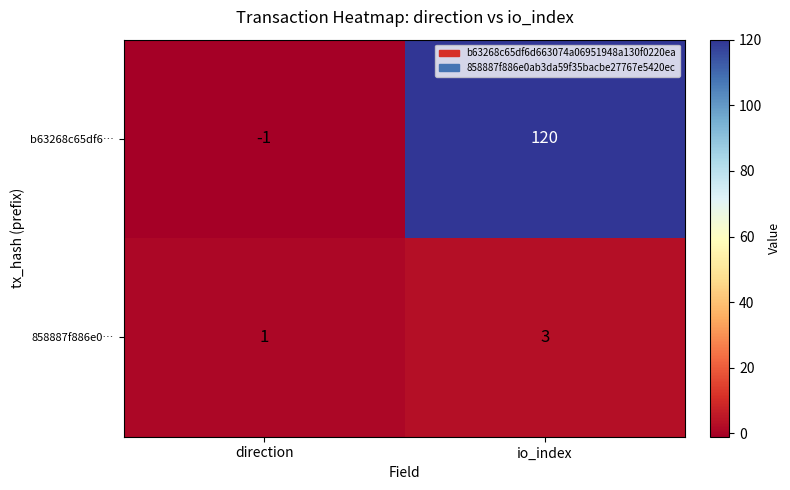

Which label corresponds to the smallest value in the chart?

direction